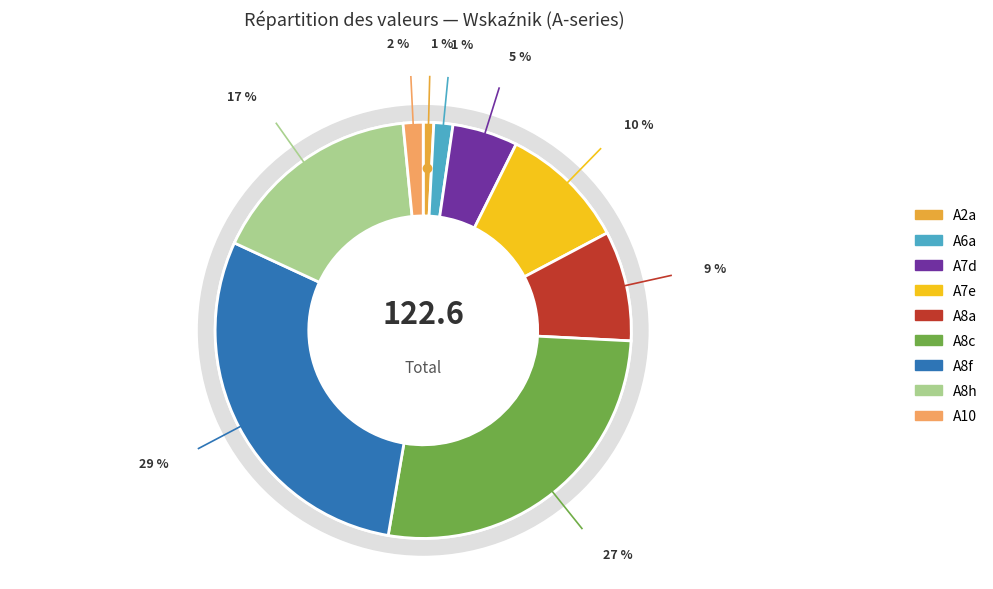

To the nearest percent, what portion does A2a represent?

1%